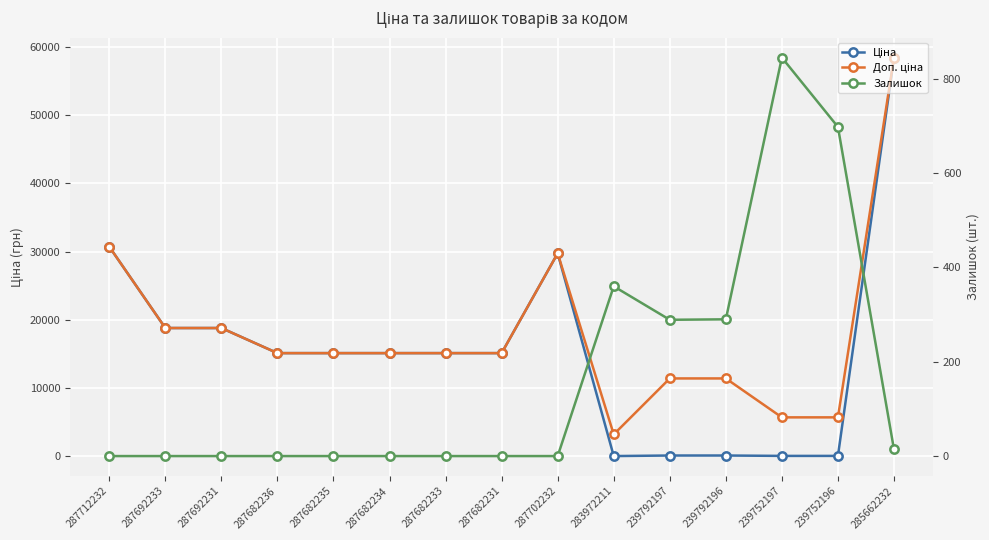

Reading left to right, transcribe all the data shown in this chart.

Ціна: 287712232=30717.1	287692233=18796.8	287692231=18796.8	287682236=15120.0	287682235=15120.0	287682234=15120.0	287682233=15120.0	287682231=15120.0	287702232=29747.2	283972211=32.0	239792197=114.1	239792196=114.1	239752197=57.0	239752196=57.0	285662232=58426.5
Доп. ціна: 287712232=30717.1	287692233=18796.8	287692231=18796.8	287682236=15120.0	287682235=15120.0	287682234=15120.0	287682233=15120.0	287682231=15120.0	287702232=29747.2	283972211=3205.0	239792197=11410.0	239792196=11410.0	239752197=5705.0	239752196=5705.0	285662232=58426.5
Залишок: 287712232=0.0	287692233=0.0	287692231=0.0	287682236=0.0	287682235=0.0	287682234=0.0	287682233=0.0	287682231=0.0	287702232=0.0	283972211=360.0	239792197=289.0	239792196=290.0	239752197=845.0	239752196=698.0	285662232=14.0